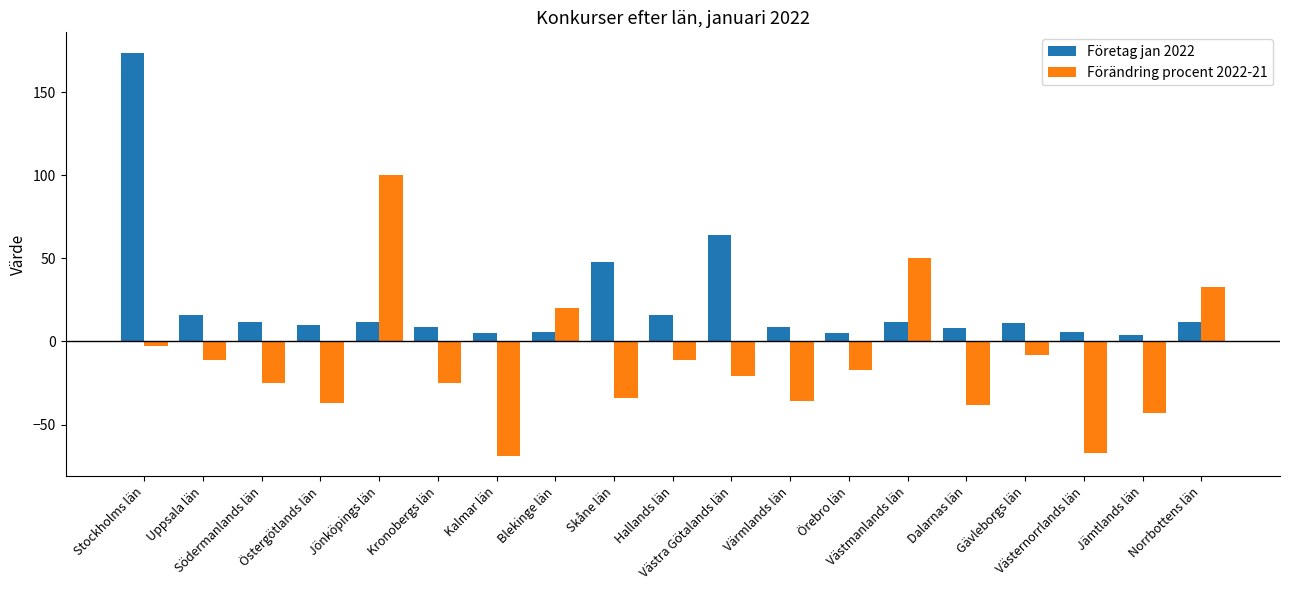

What is the sum of the Förändring procent 2022-21 values at Blekinge län and Örebro län?

3